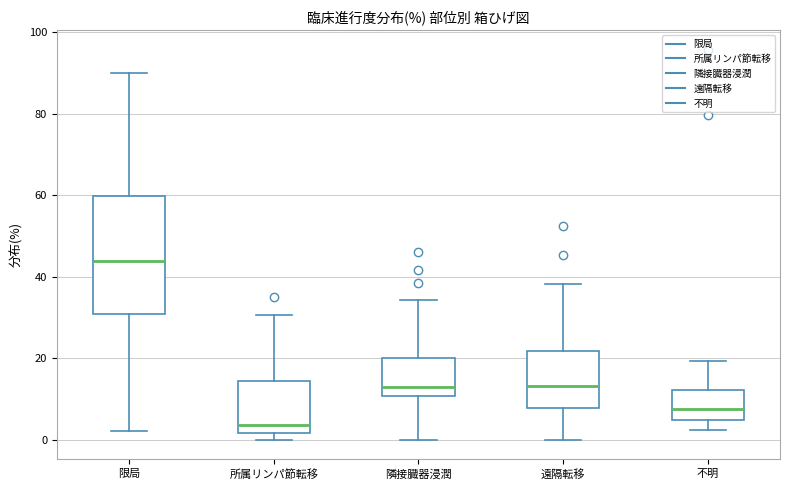

Which box's median line is the highest?

限局